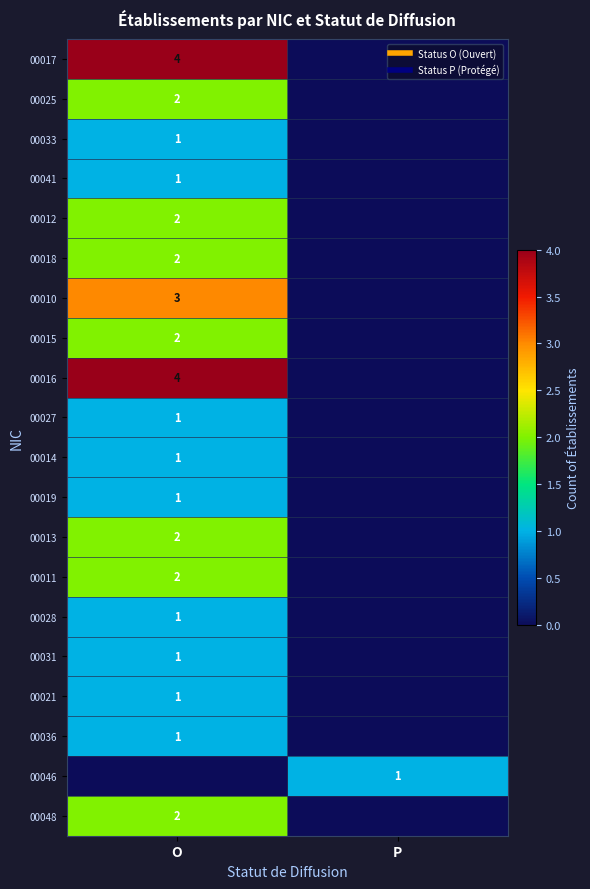

Count the number of data series in this chart.

20